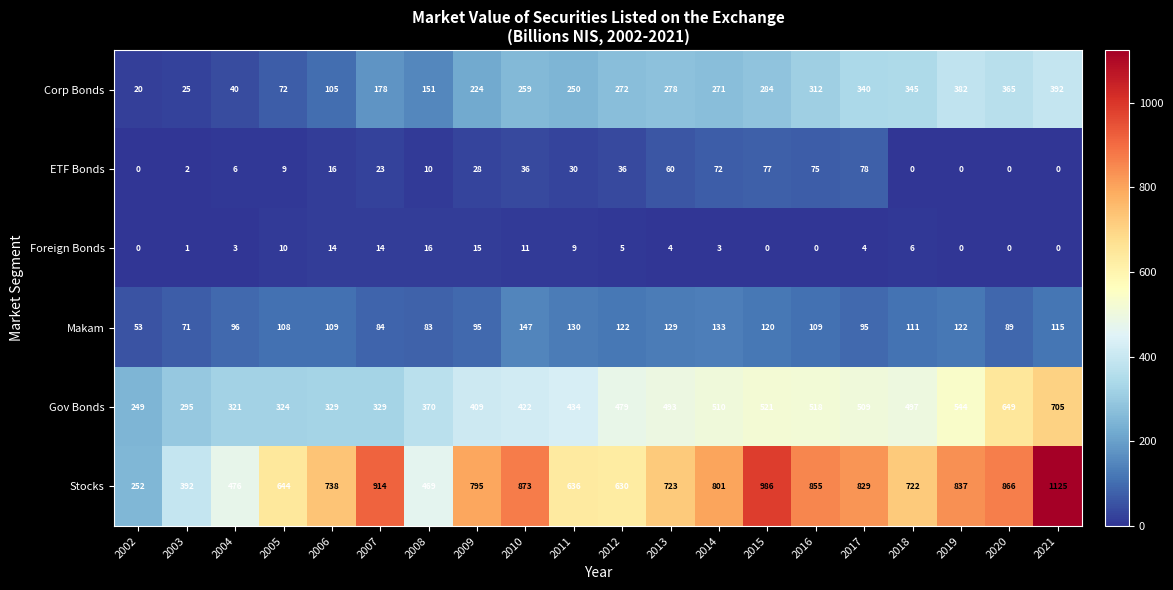

What value does the ETF Bonds series have at 2014?

72